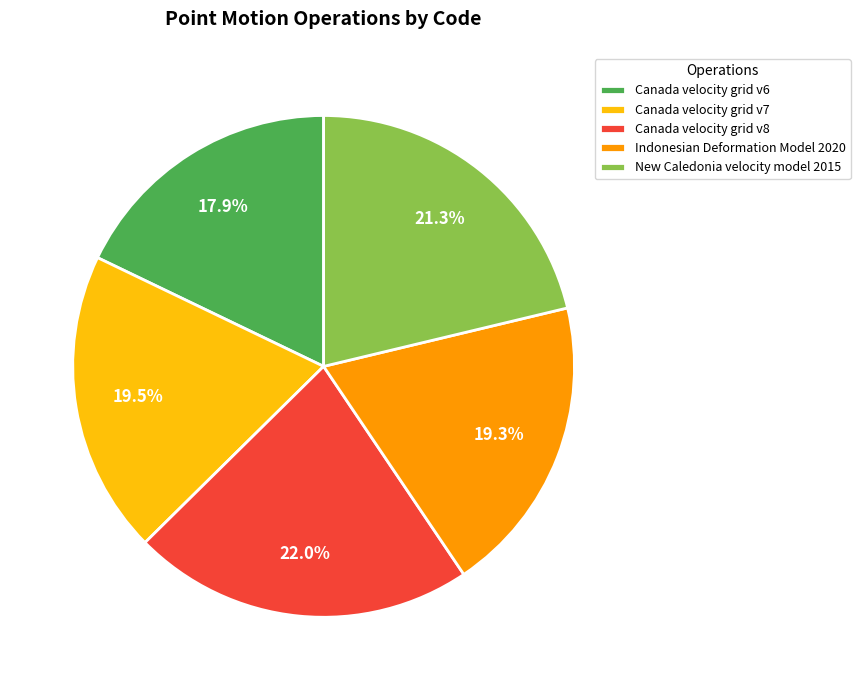

To the nearest percent, what is the average slice percentage?

20%